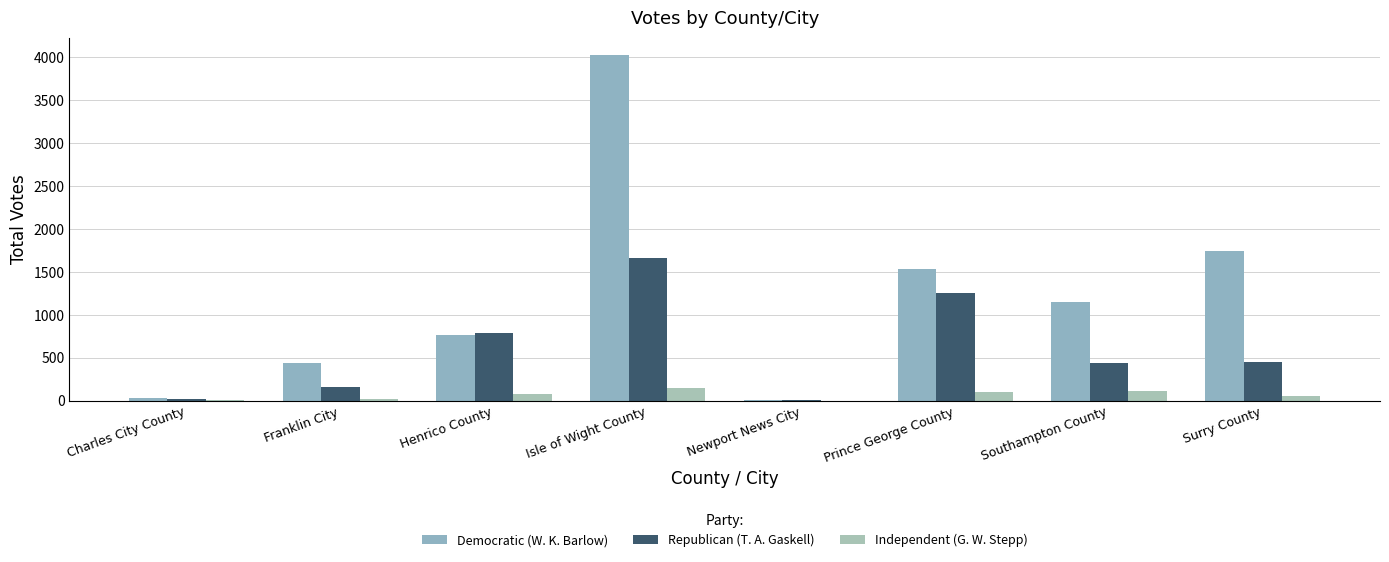

What is the difference between the Democratic (W. K. Barlow) values at Surry County and Franklin City?

1302